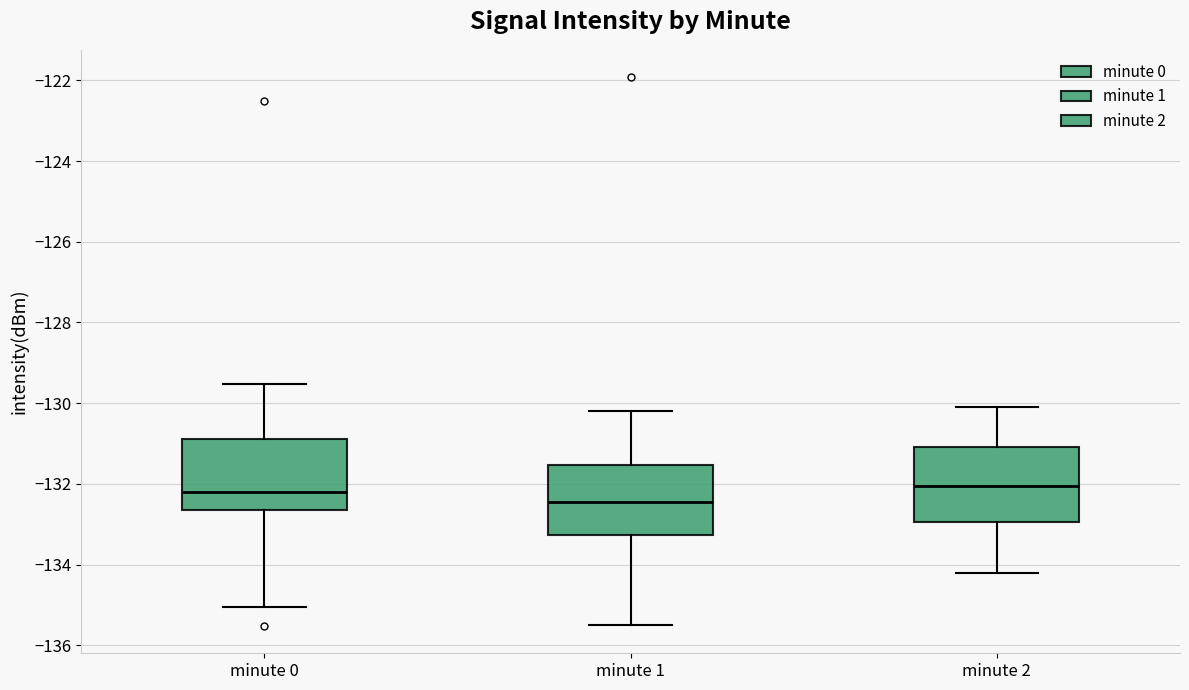

Reading left to right, transcribe this box plot: for each box, give where its median line is, the range the box spans, and where its two whiskers end, as read against the y-axis. The values are not printed on the chart, so give them approximately, as read against the axis.

minute 0: median -132.2, box -132.6 to -130.8, whiskers -135.0 to -129.6
minute 1: median -132.4, box -133.2 to -131.6, whiskers -135.4 to -130.2
minute 2: median -132.0, box -133.0 to -131.0, whiskers -134.2 to -130.0